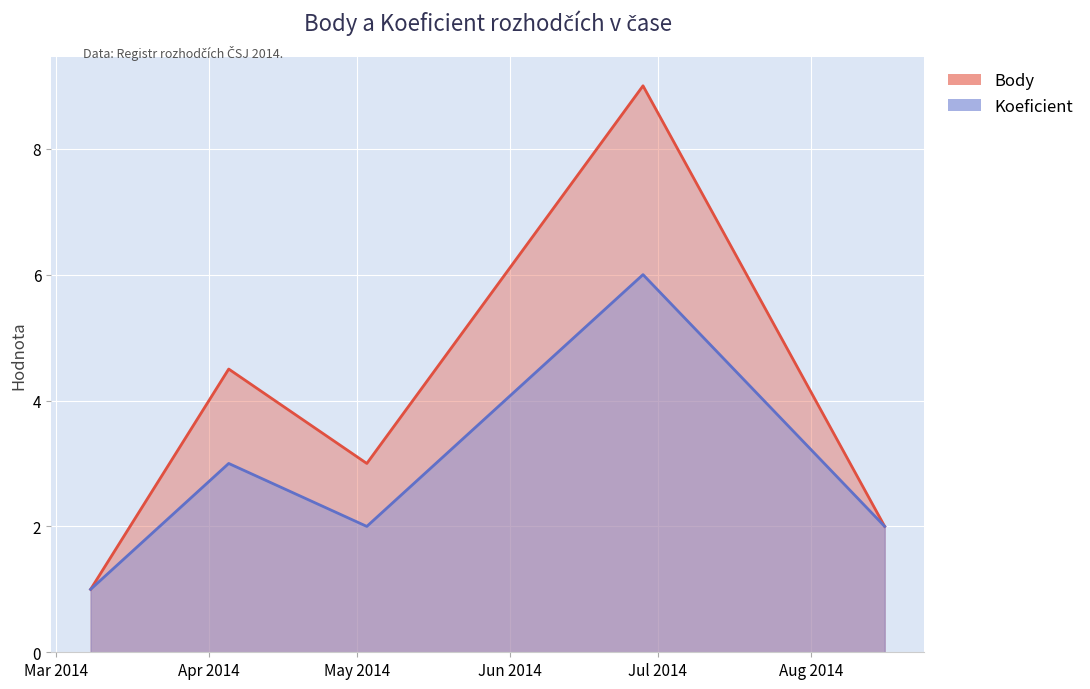

Where is the first local maximum for Body?

2014-04-05